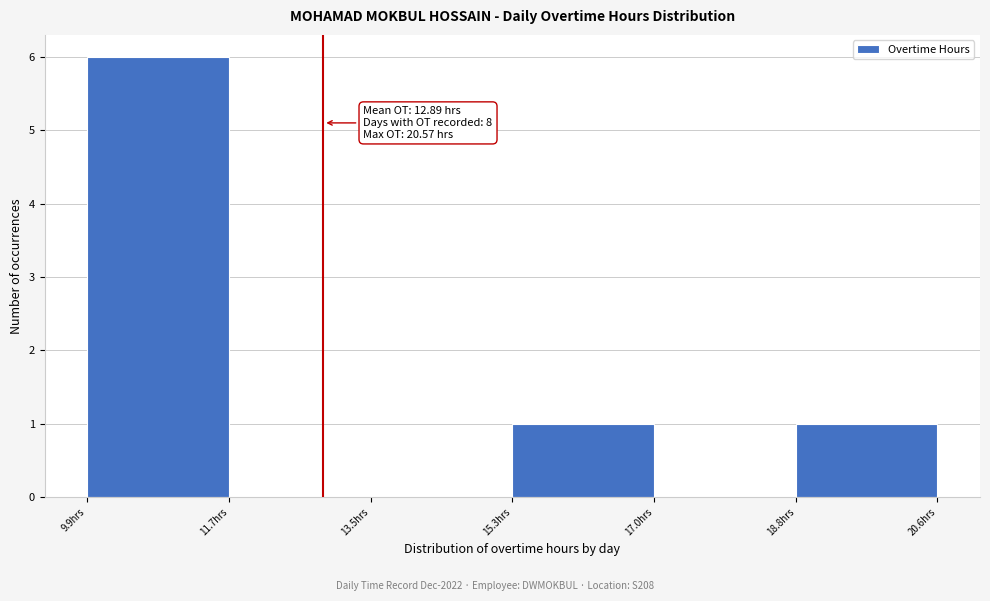

Which range on the x-axis has the tallest bar?

10.0 to 11.8